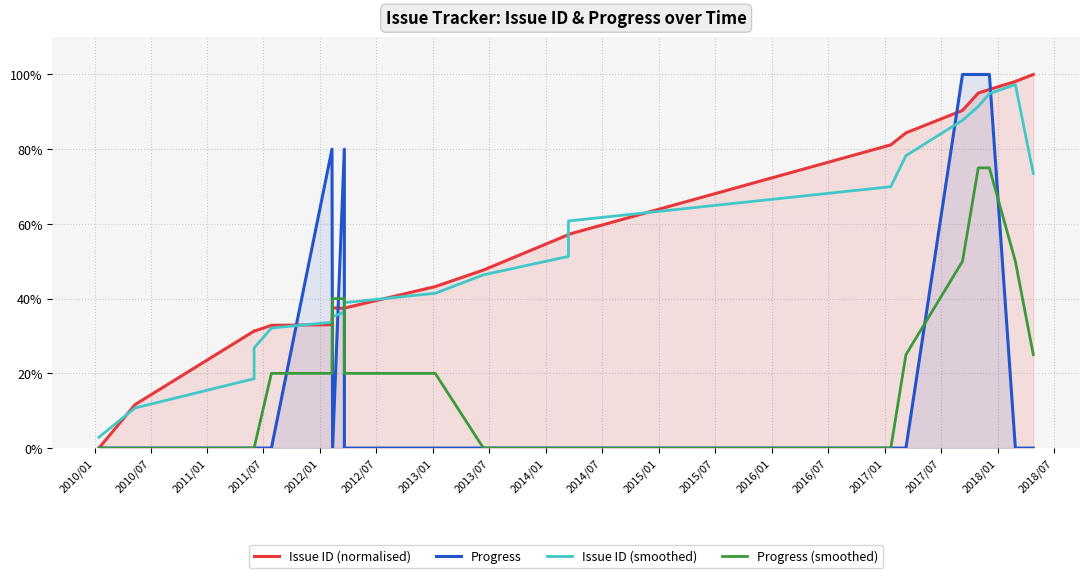

What is the average value of the Progress series?

23.0